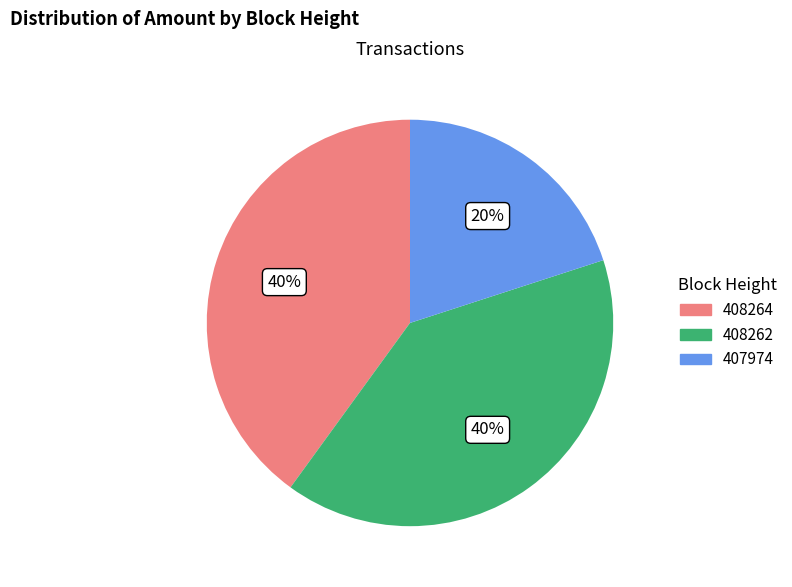

The 407974 slice represents 20% of the pie. True or false?

True